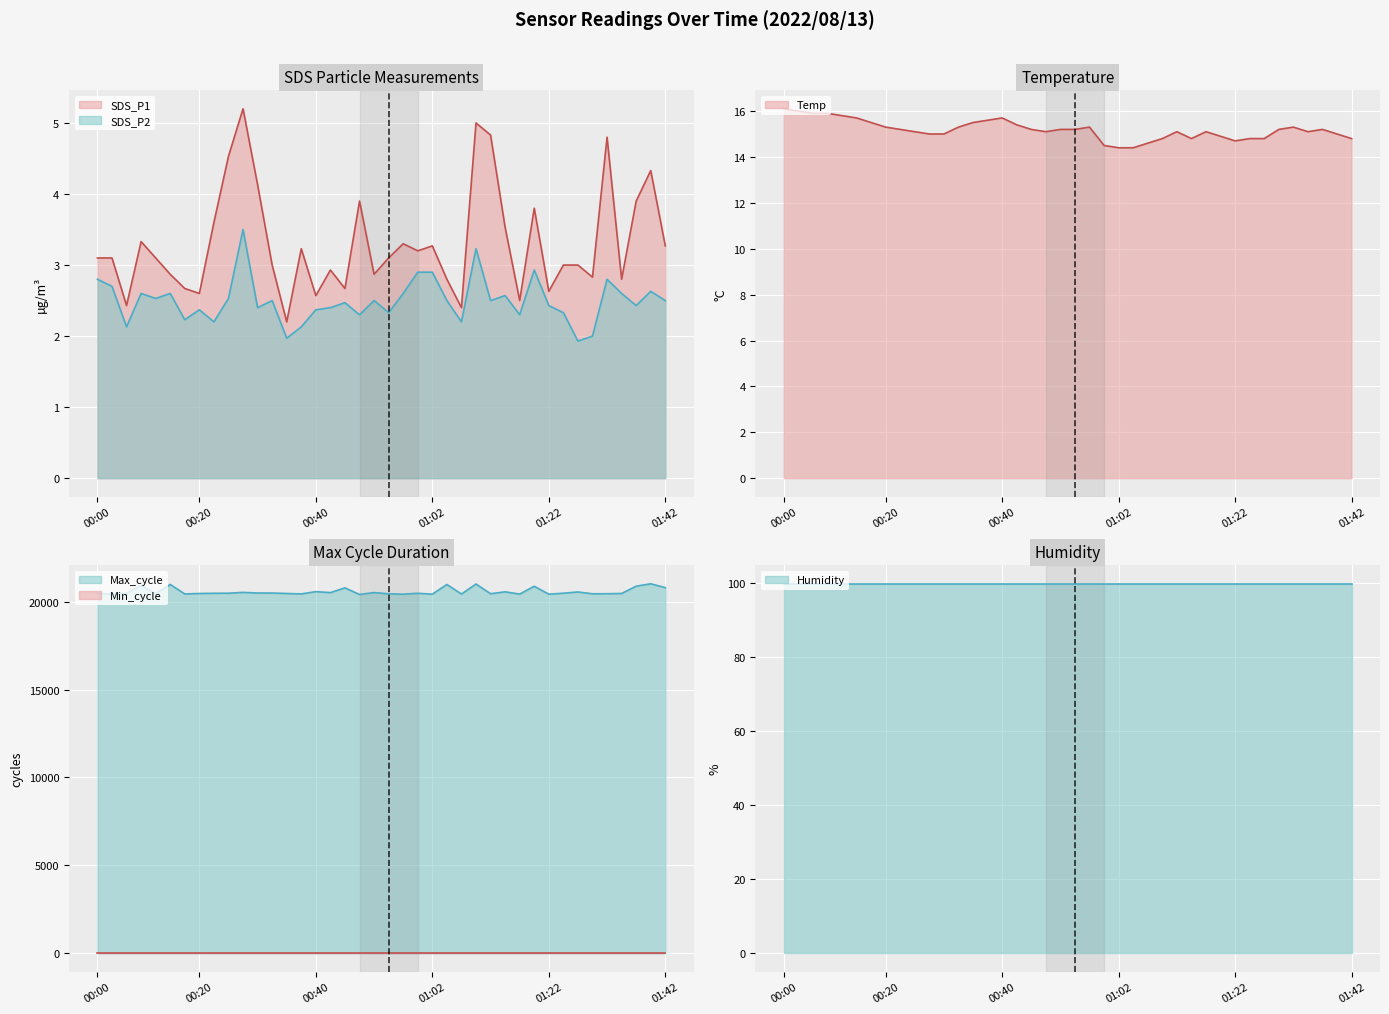

What is the approximate value of Min_cycle (line) at 01:22?

28.0